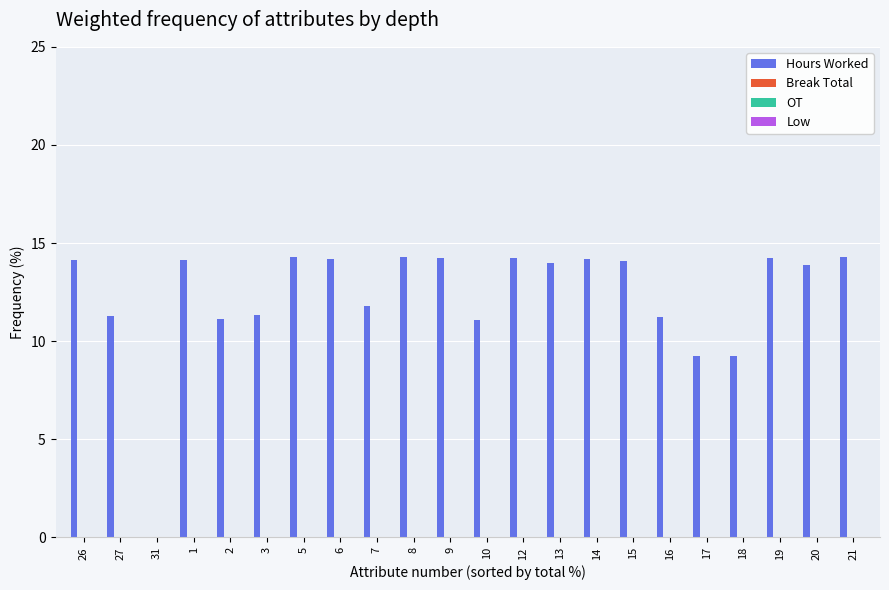

Count the number of categories in the chart.

22